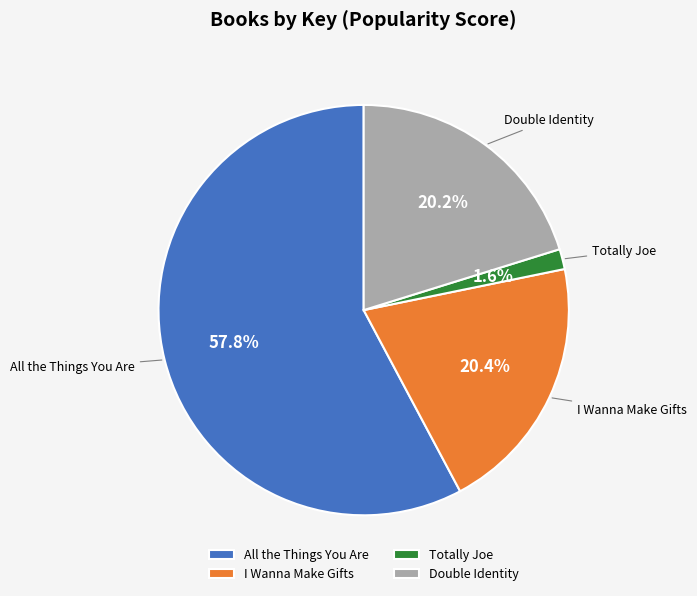

Which category has the biggest portion of the pie?

All the Things You Are